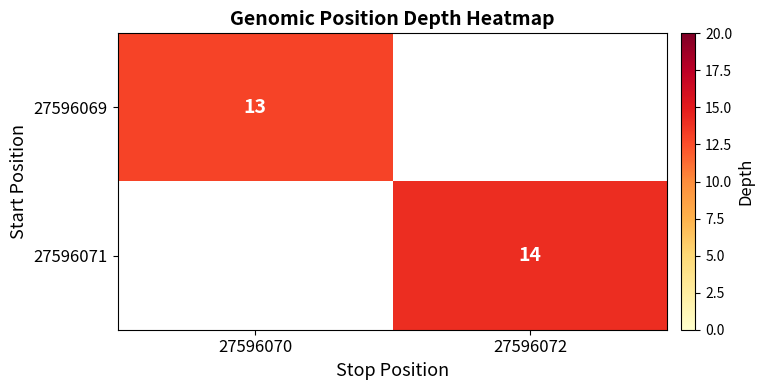

True or false: 27596069 has a value of 4 at 27596070.

False